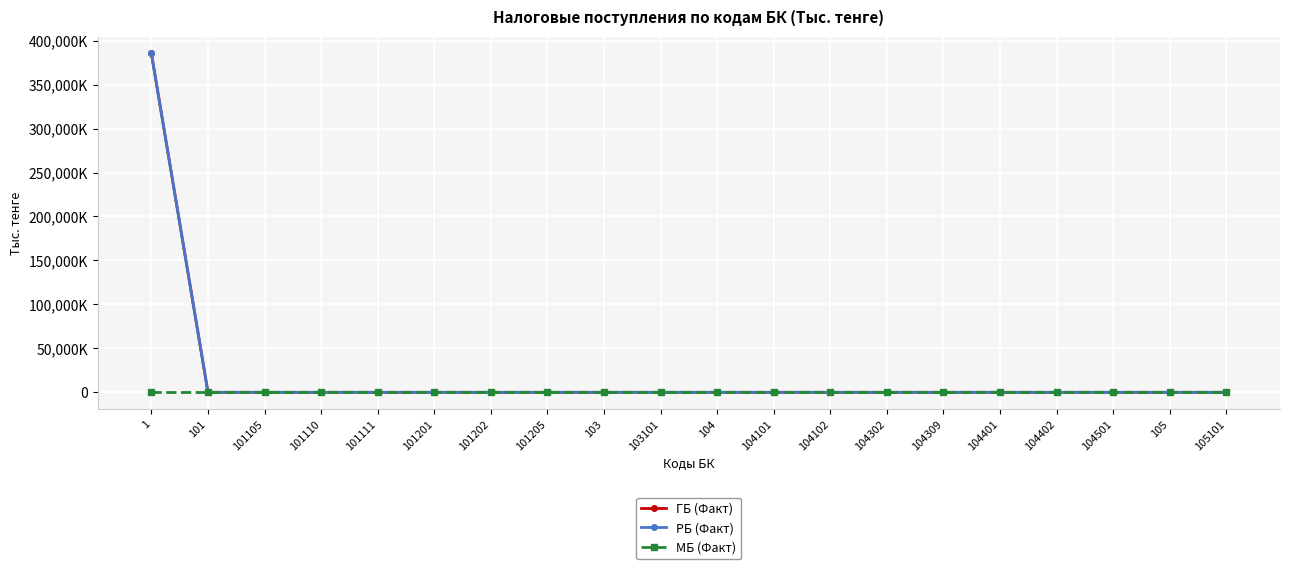

Does the chart have visible grid lines?

Yes